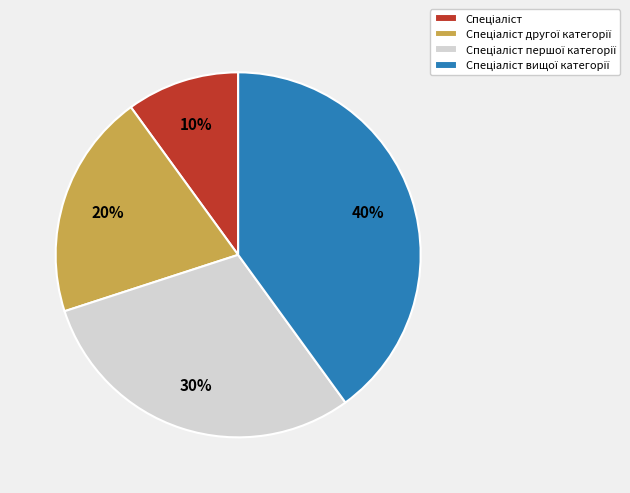

To the nearest percent, what is the average slice percentage?

25%